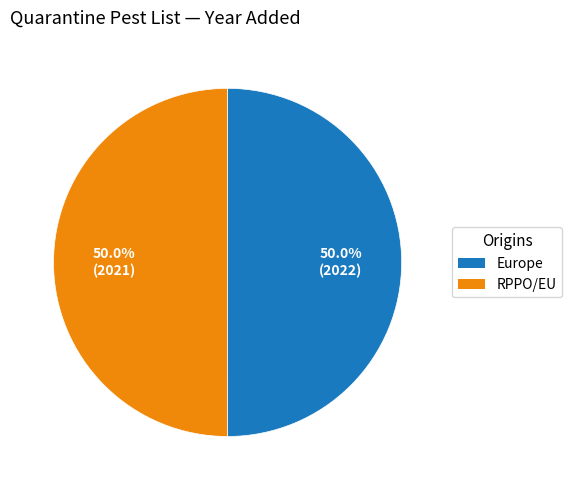

The RPPO/EU slice represents 61% of the pie. True or false?

False